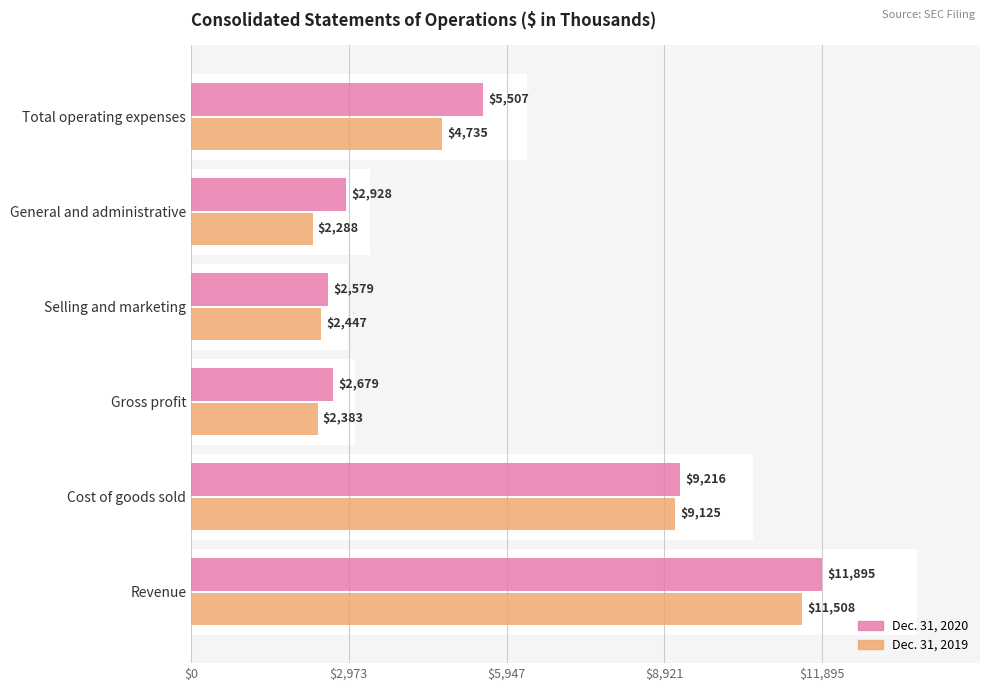

What is the spread (max minus min) of values at Cost of goods sold?

91